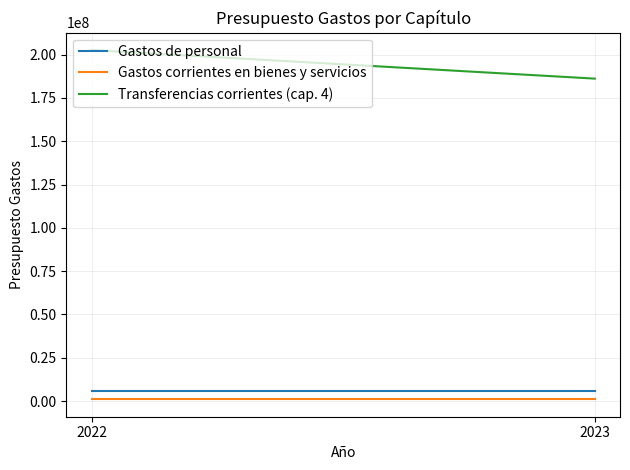

Is this an area chart (filled region under the line)?

No